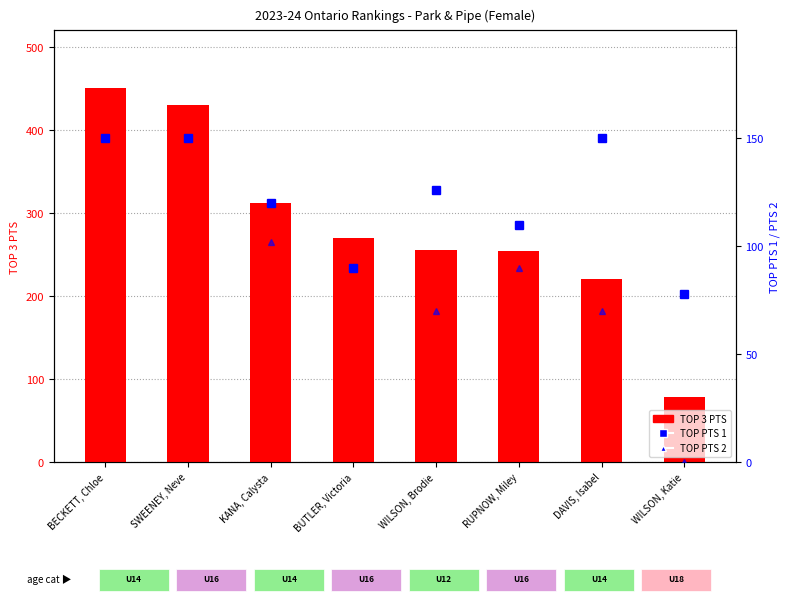

How many groups of bars are there?

8